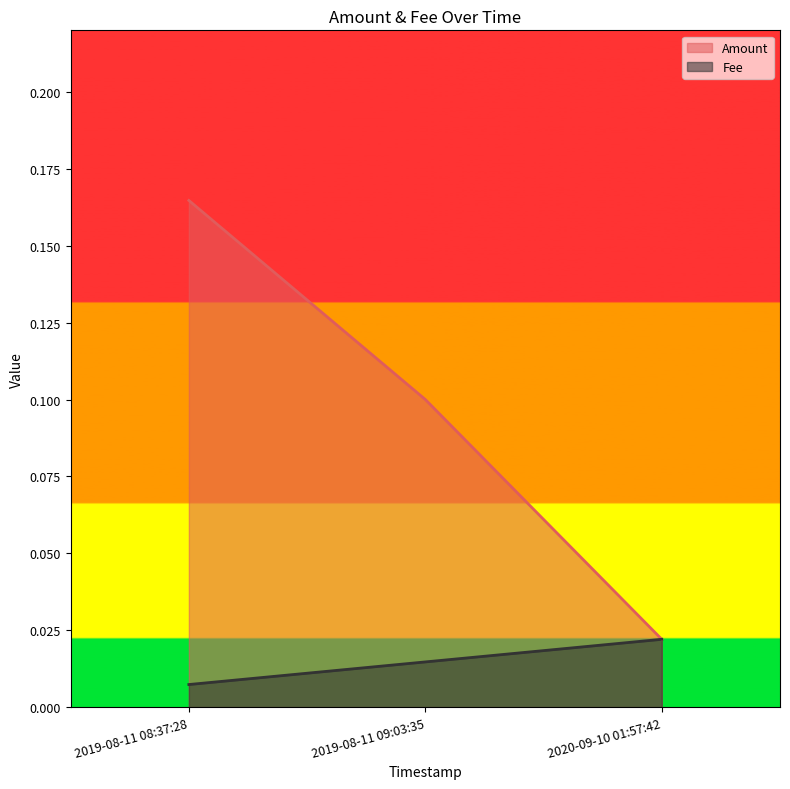

Between 2019-08-11 08:37:28 and 2019-08-11 09:03:35, which series saw the biggest shift?

Amount